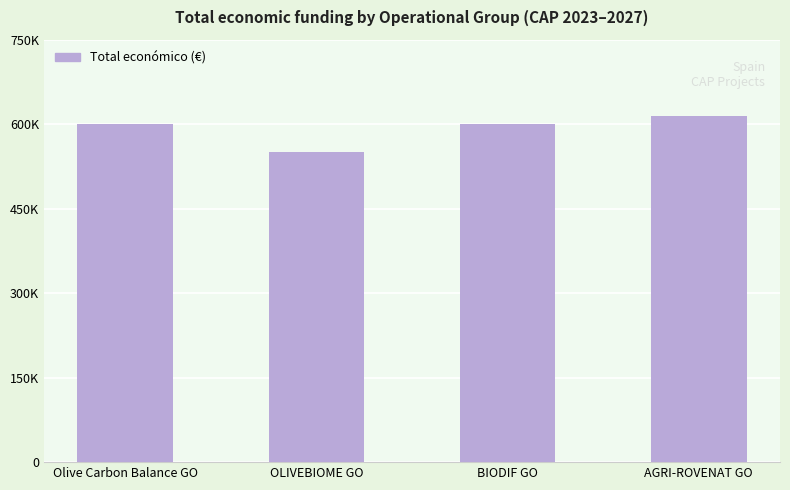

Are the bars grouped side by side (vs. stacked)?

No